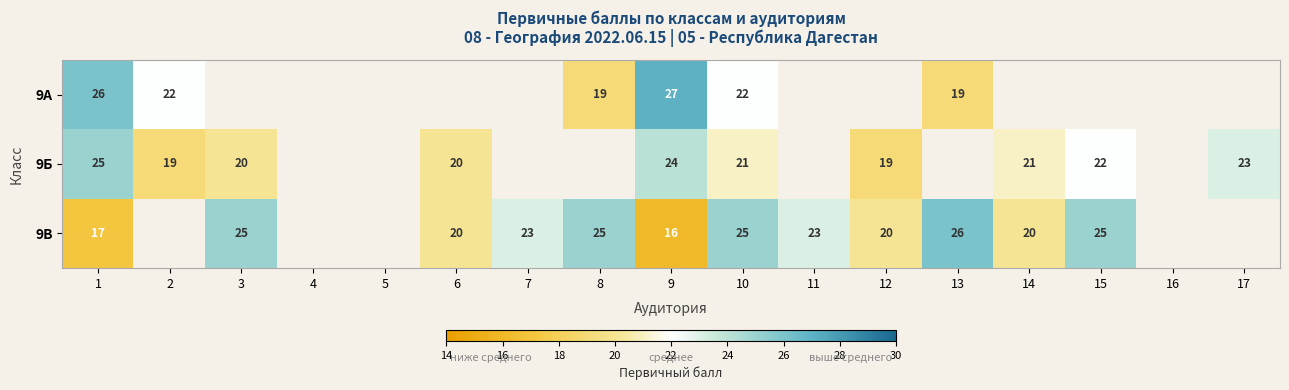

Is it true that 9А equals 22 at 10?

True